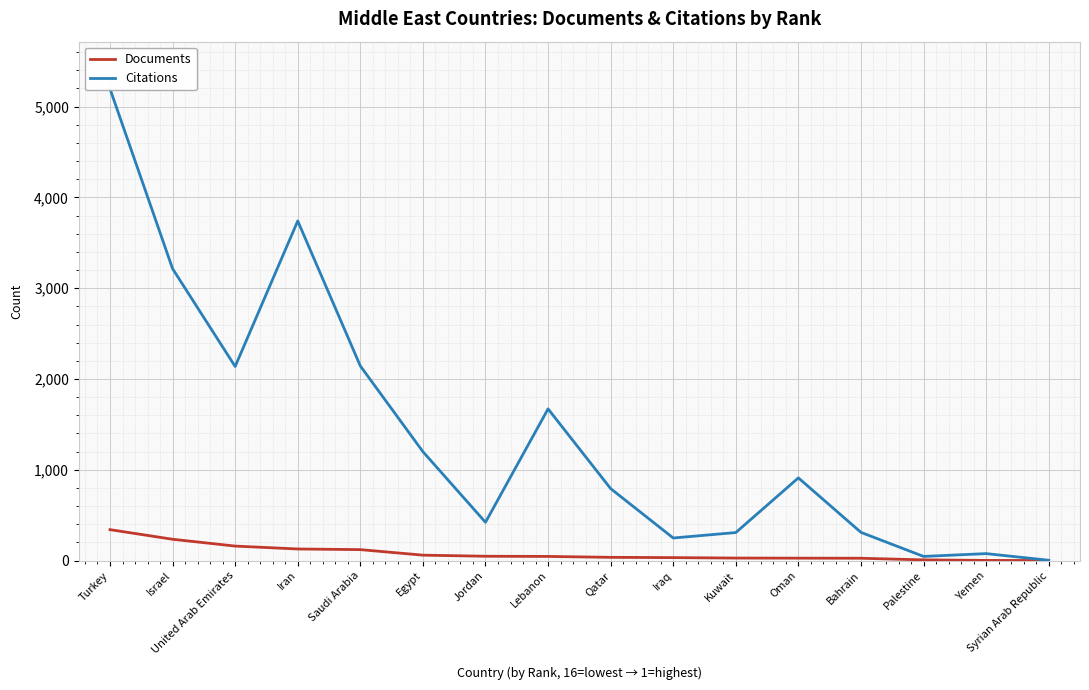

Is this an area chart (filled region under the line)?

No